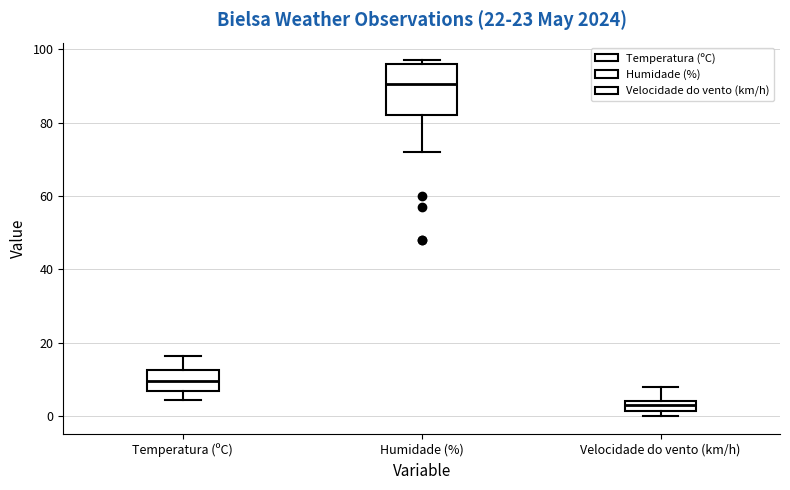

Comparing the boxes themselves (not the whiskers), which one is the tallest?

Humidade (%)